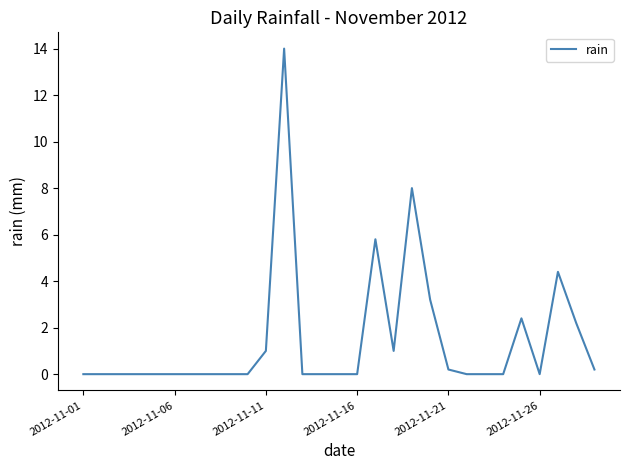

What is the difference between the maximum and minimum values?

14.0